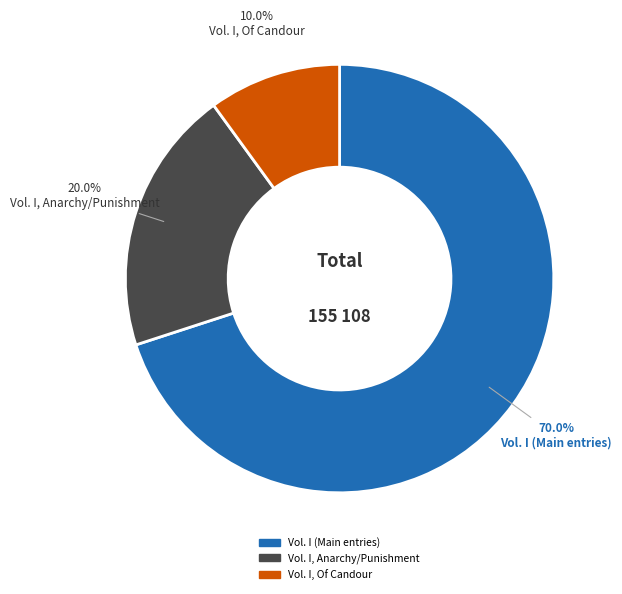

How many segments does this pie chart have?

3